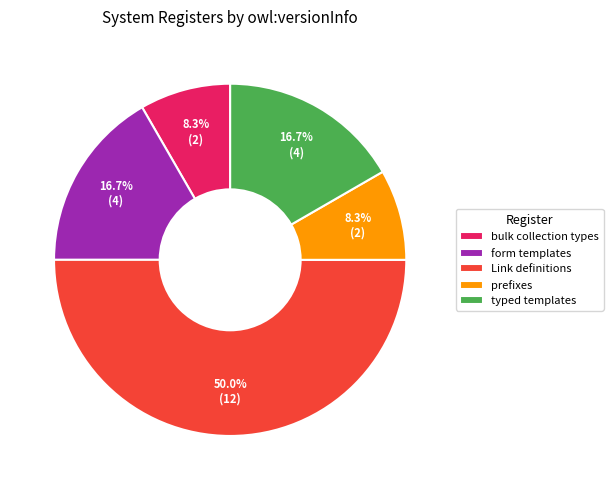

What is the largest slice in the pie chart?

Link definitions